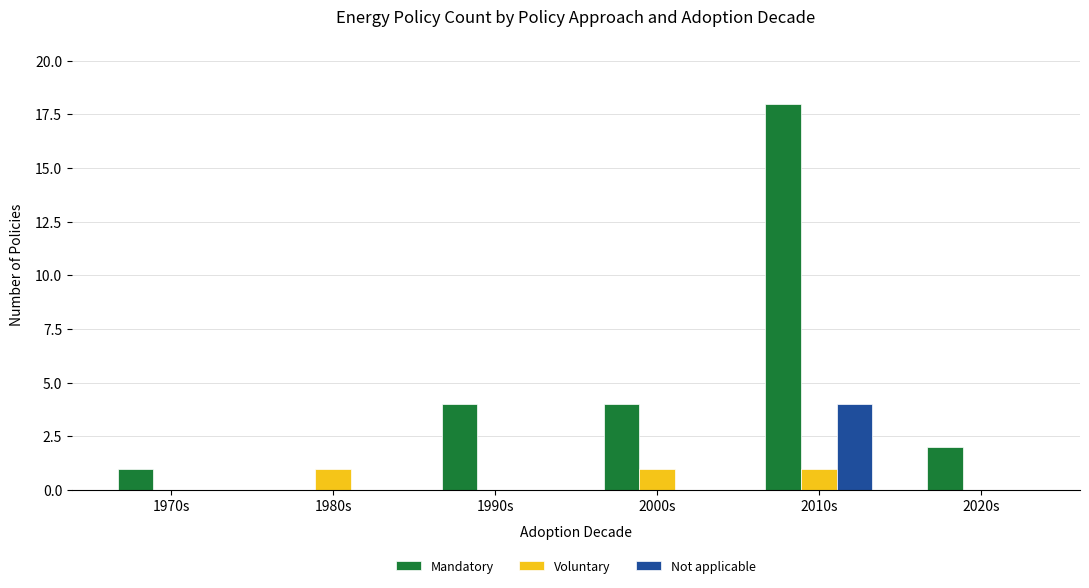

How many series are shown in this chart?

3